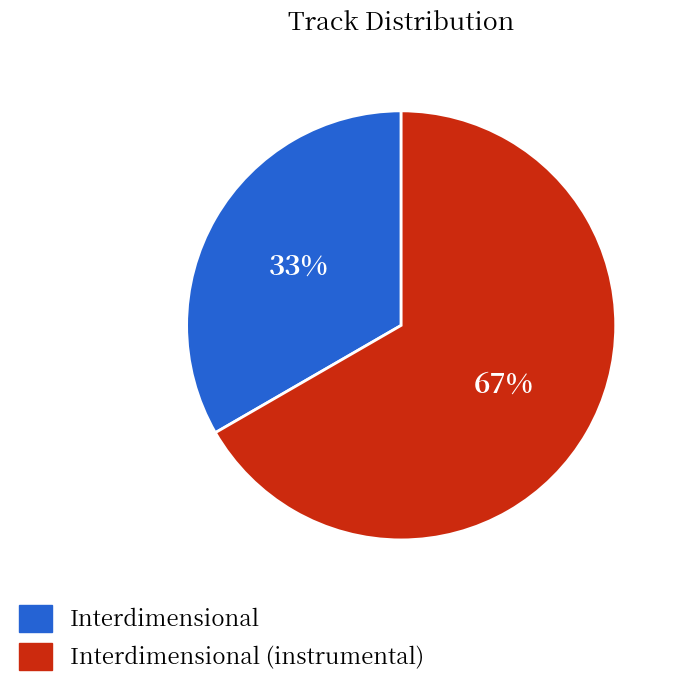

Count the number of slices in the pie.

2